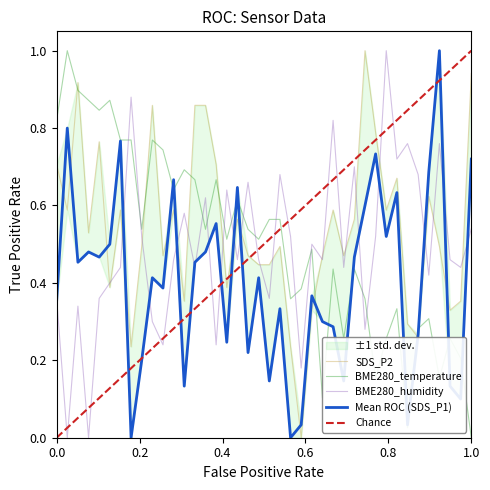

At how many categories does at least one series exceed 0?

40